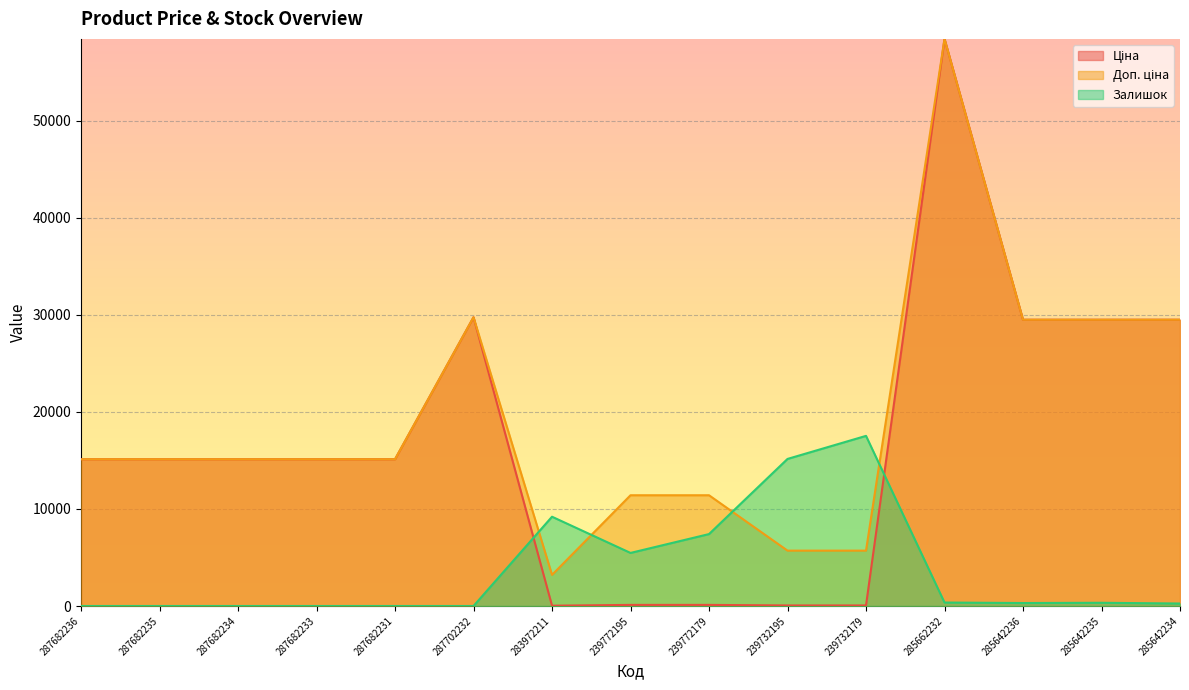

How many data points in Залишок are less than 306?

7